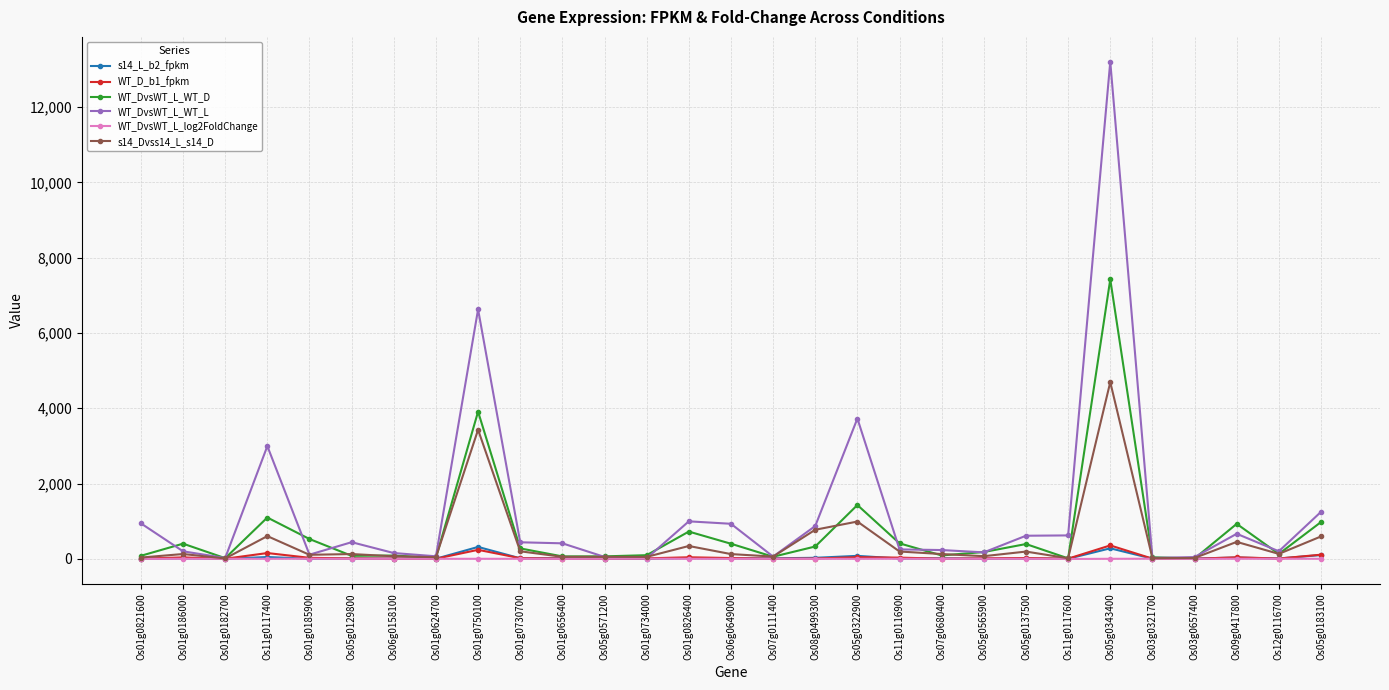

Is it true that WT_DvsWT_L_WT_L equals 1844.1 at Os11g0117400?

False